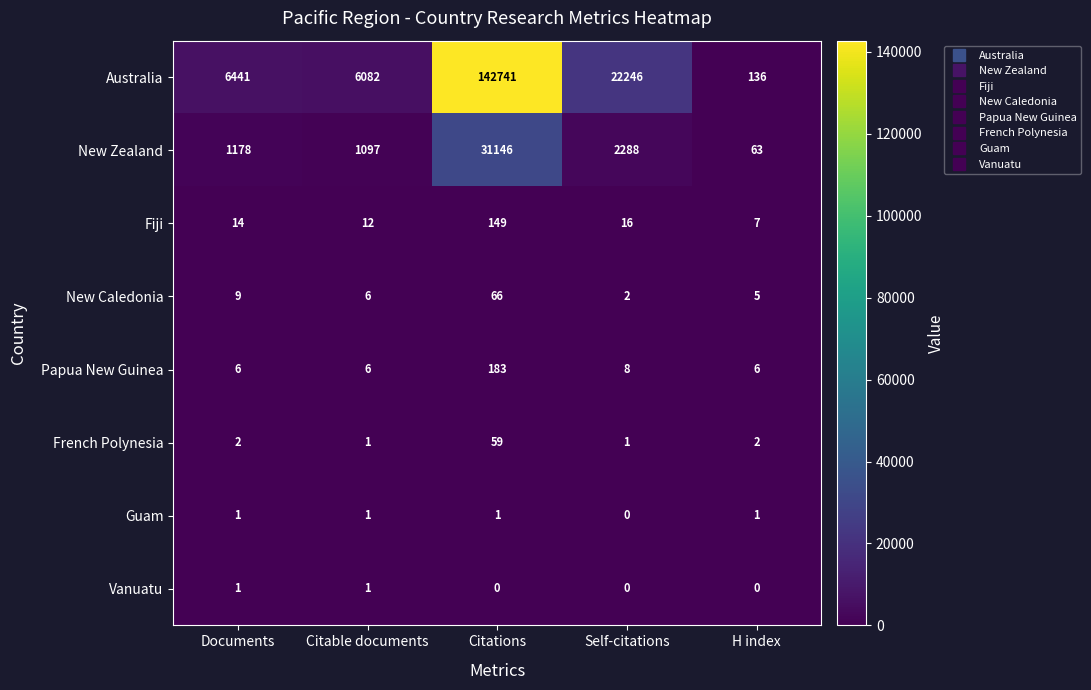

Which series has the largest total across all categories?

Australia